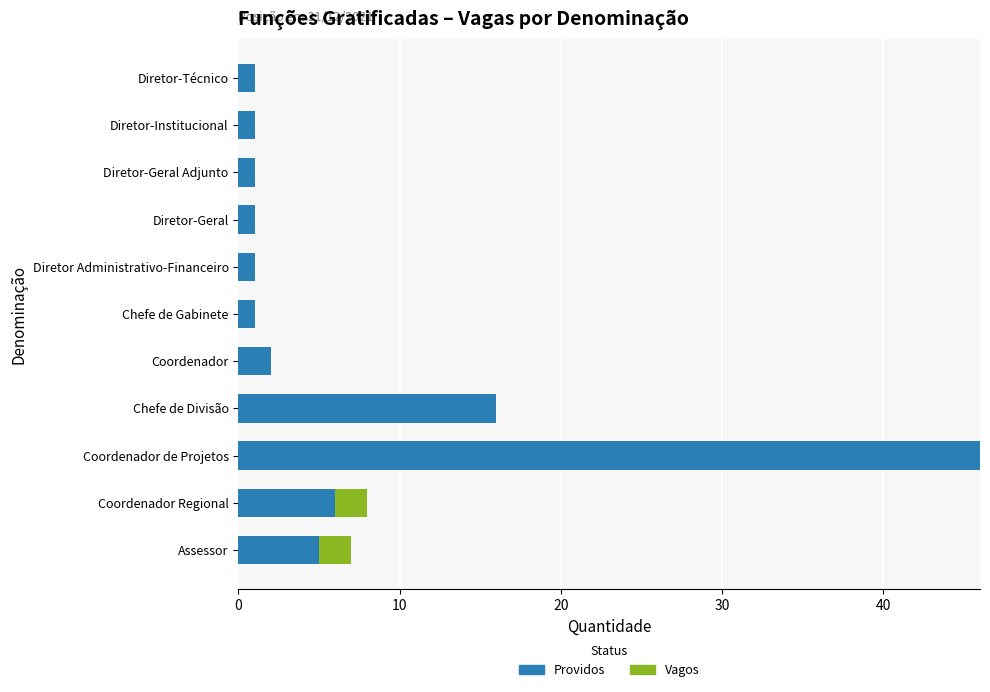

Which category has the highest value in the Providos series?

Coordenador de Projetos